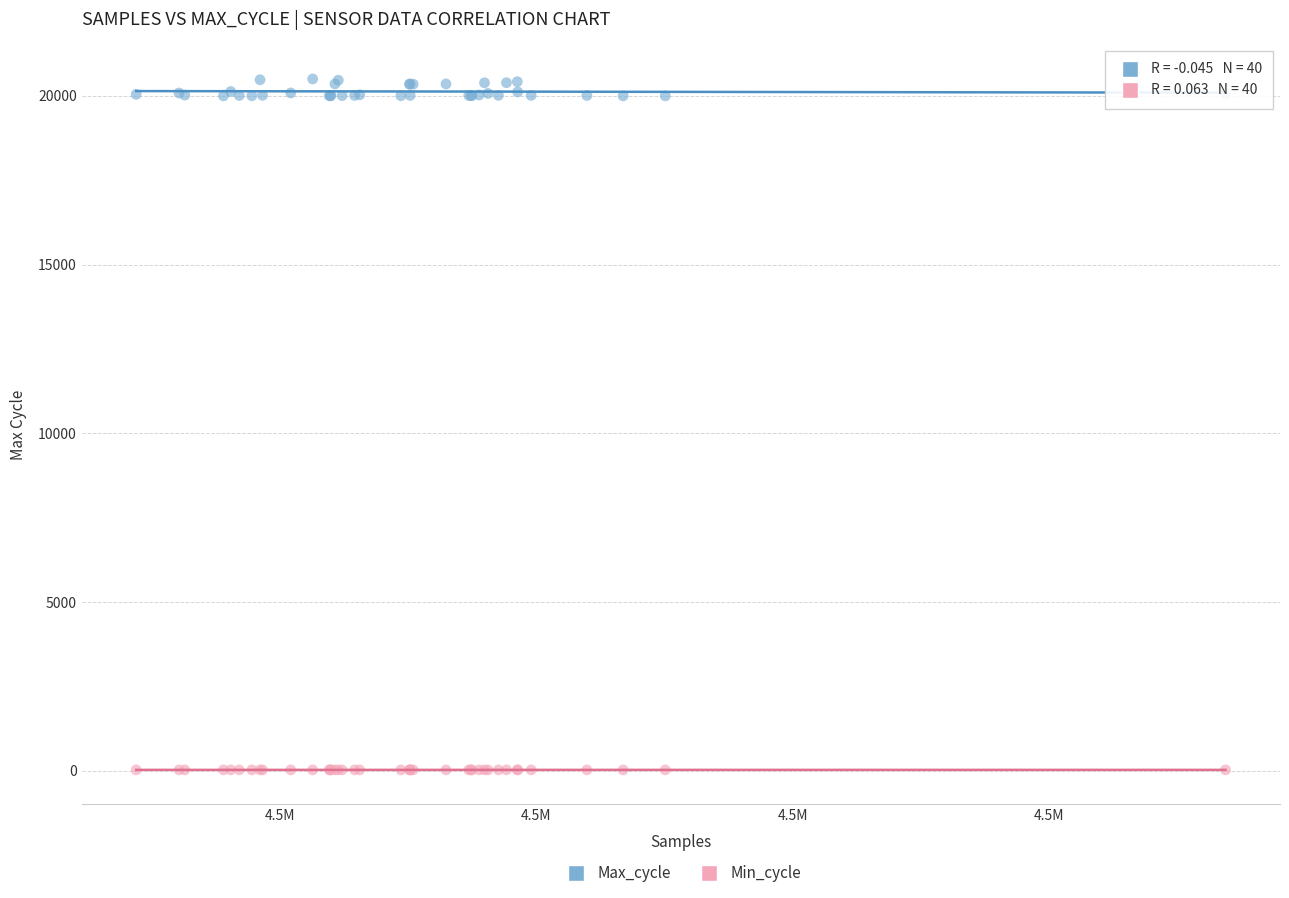

Which series contains the highest Y value?

Max_cycle